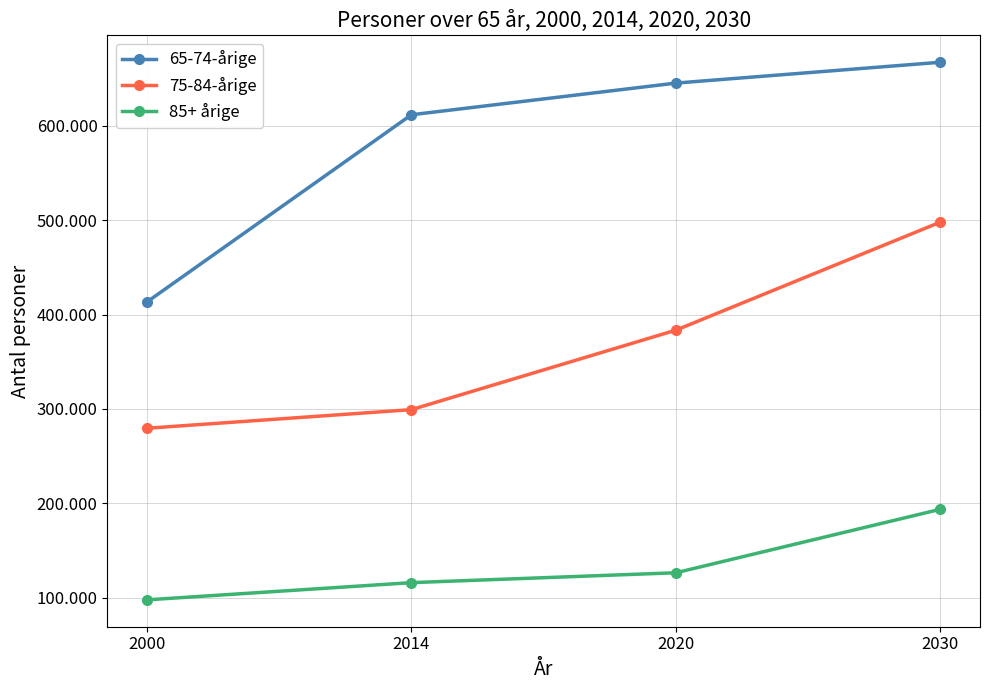

True or false: 85+ årige and 65-74-årige cross at least once.

False